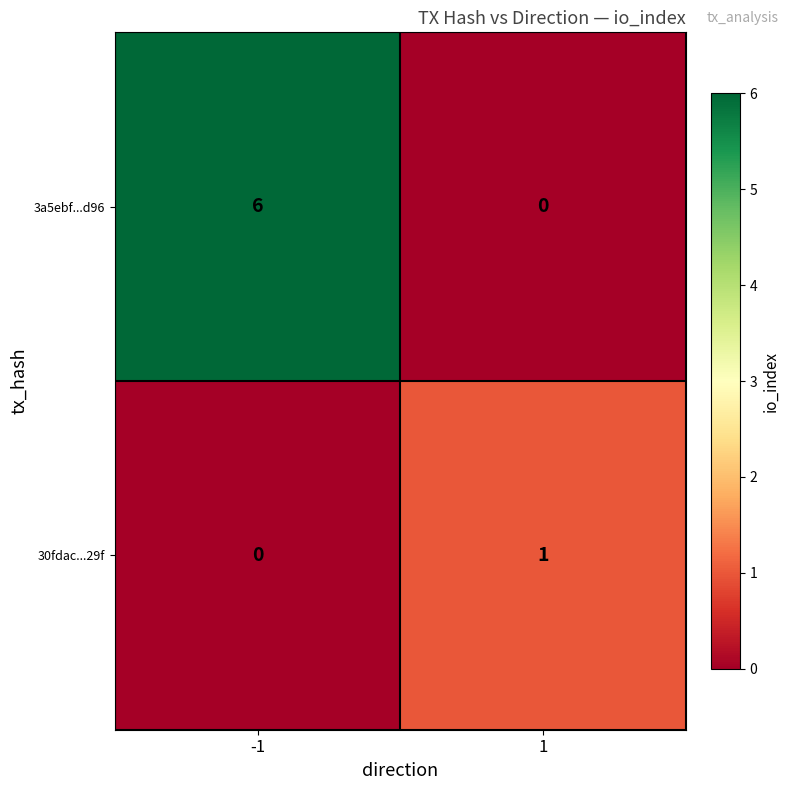

True or false: 30fdac...29f has a value of 0 at -1.

True